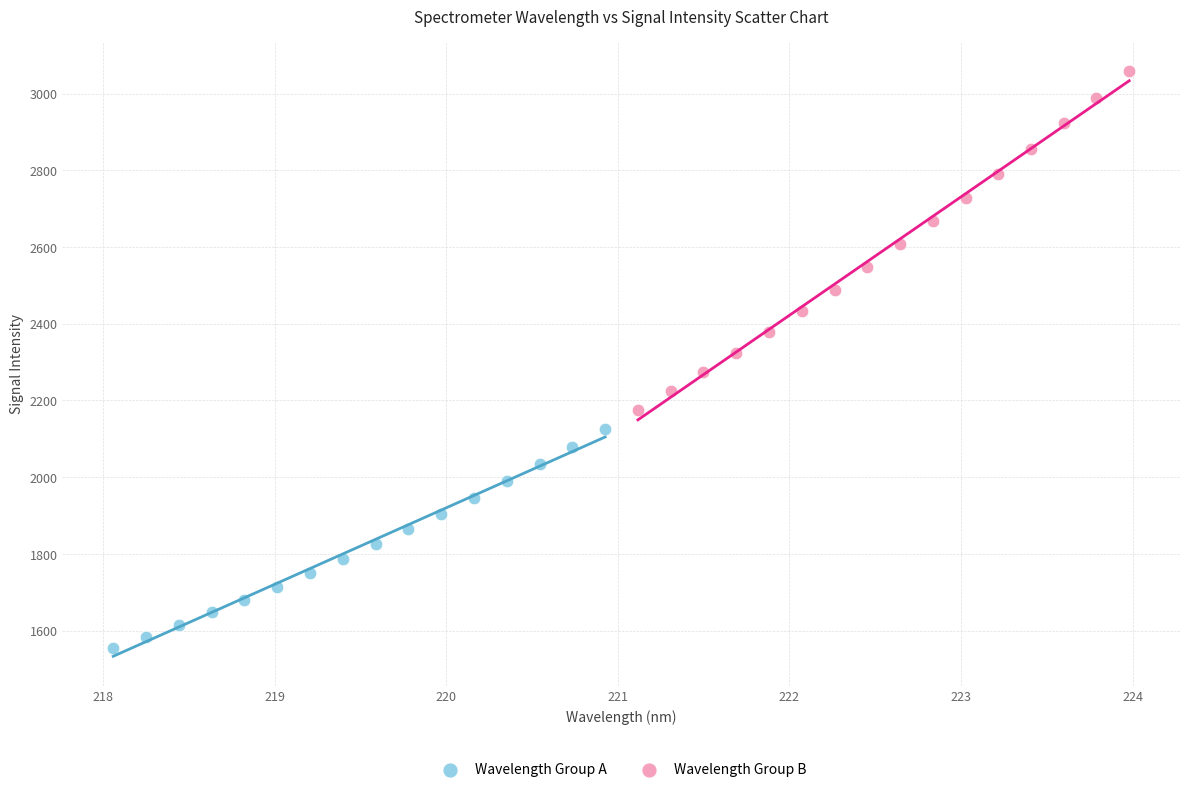

Which series has the widest spread of Y values?

Wavelength Group B